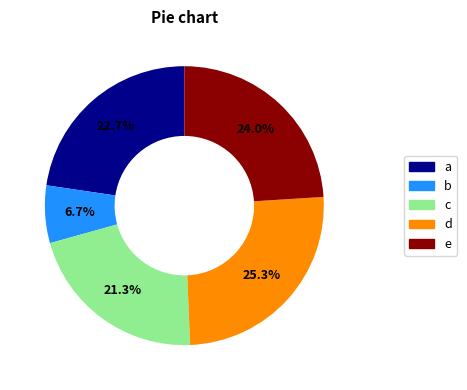

How many segments does this pie chart have?

5